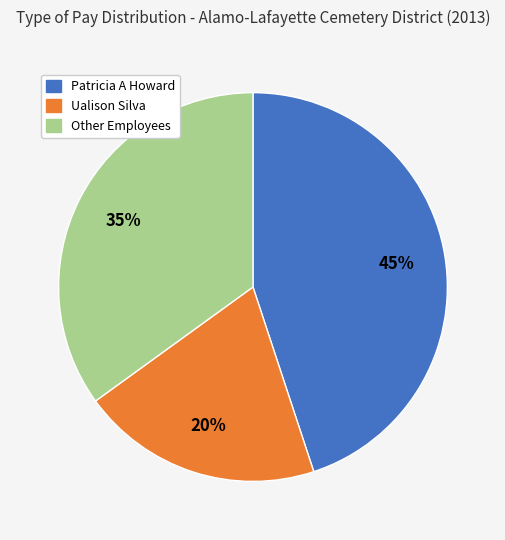

Is there any slice that represents more than half of the pie?

No